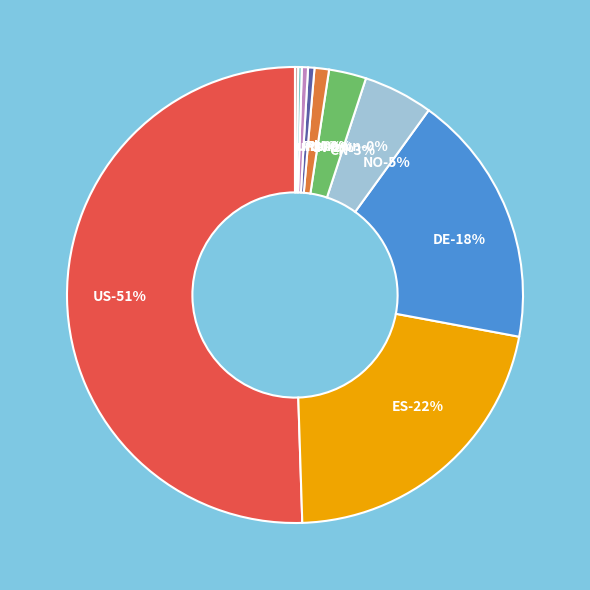

What is the total percentage of IN and DE?

19.0%